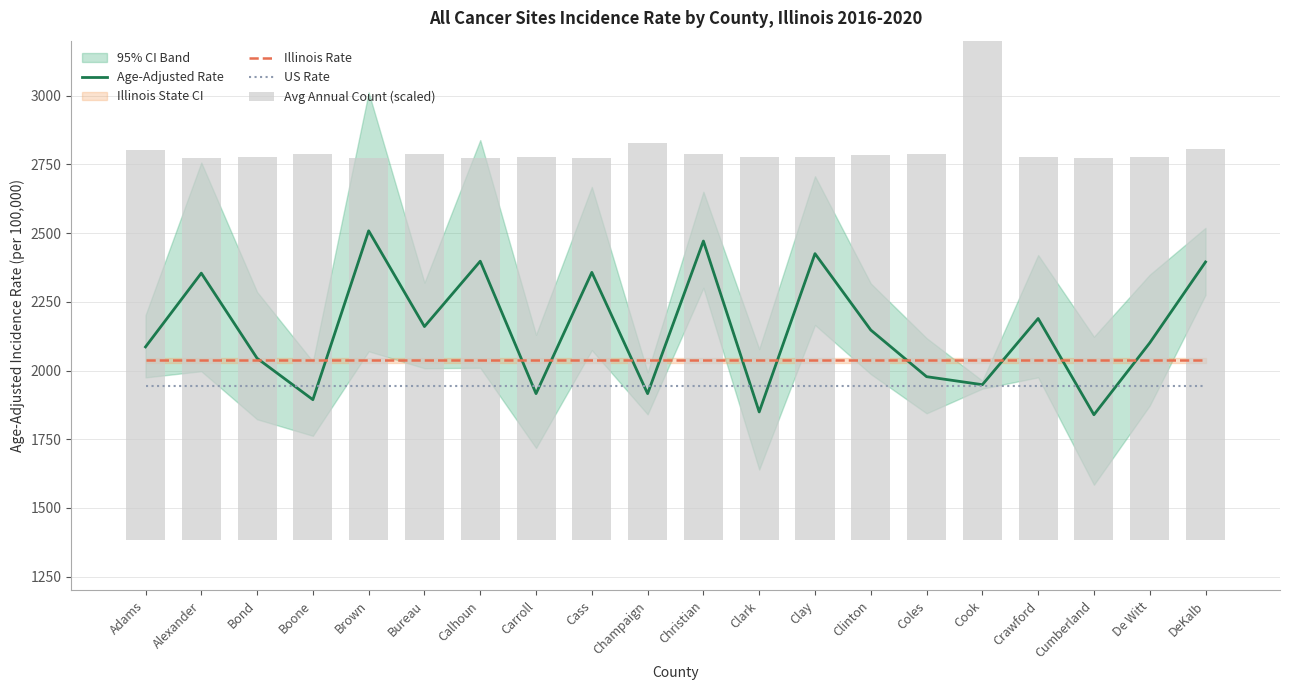

Does the chart contain stacked bars?

No